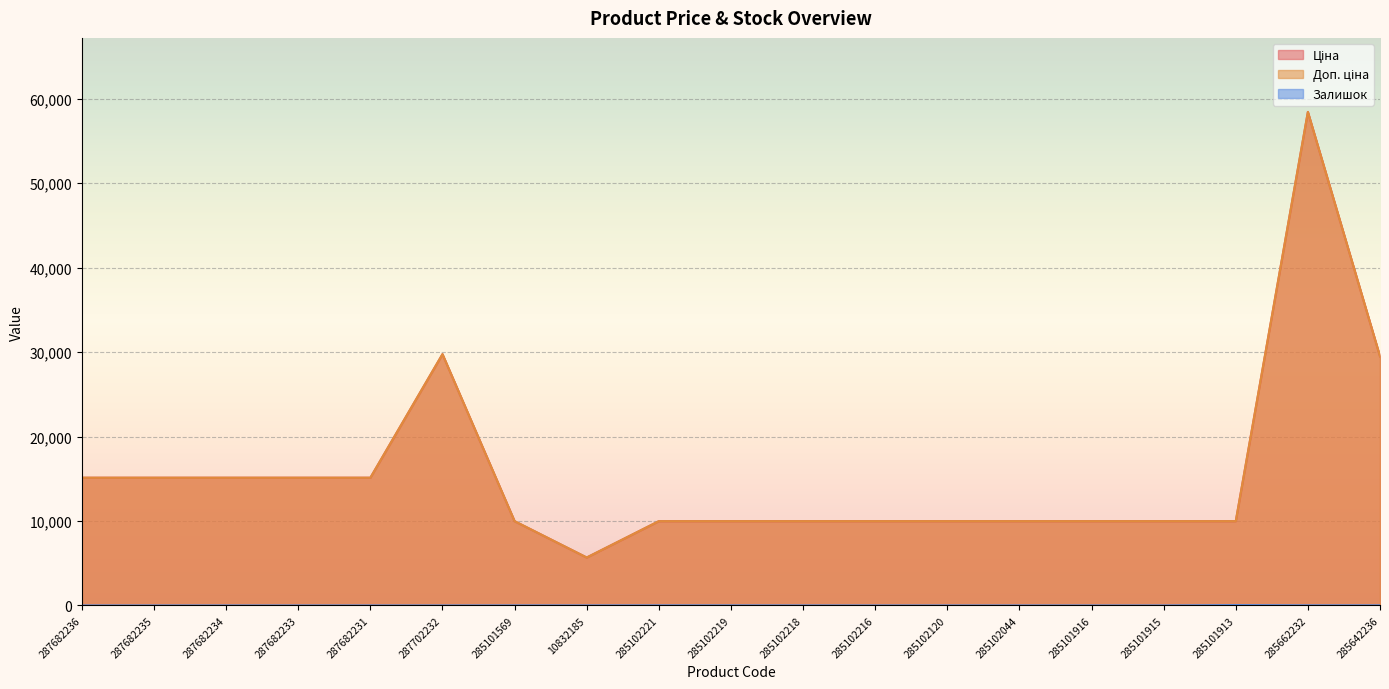

Count the number of categories in the chart.

19